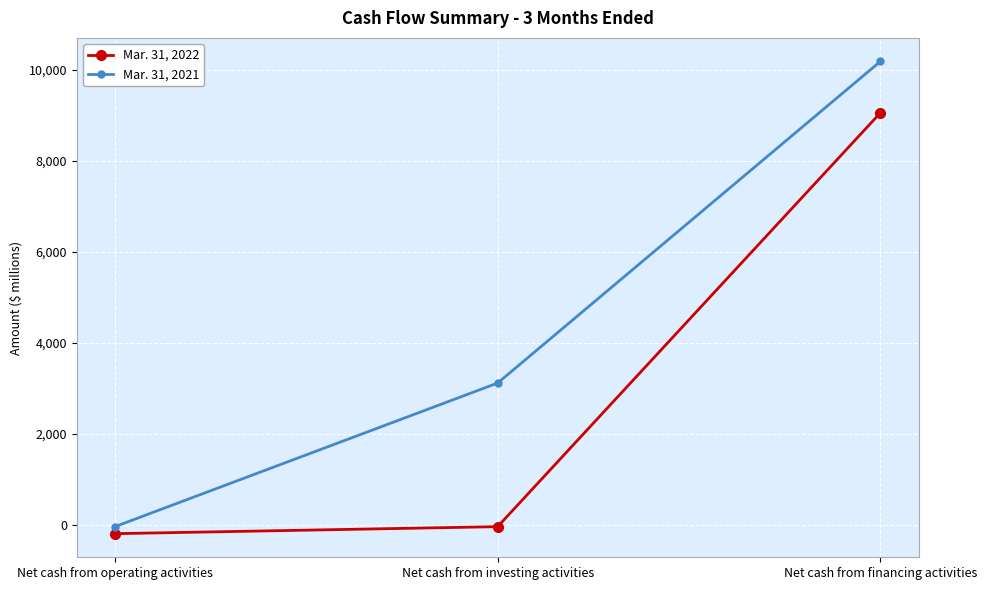

What is the label of the 1st point from the left?

Net cash from operating activities